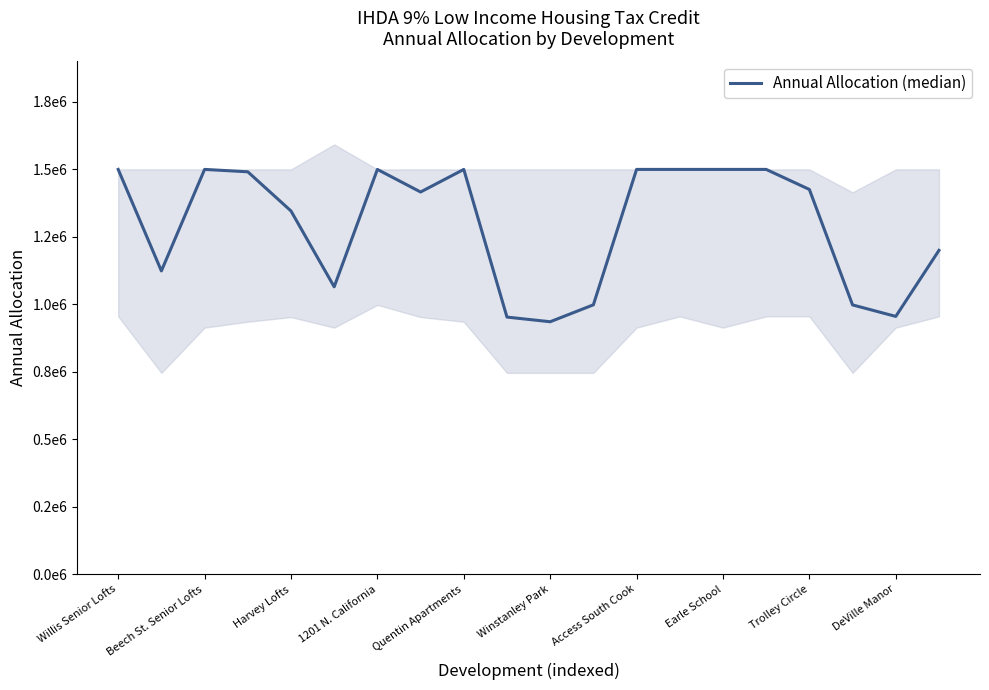

What is the maximum value shown in the chart?

1500000